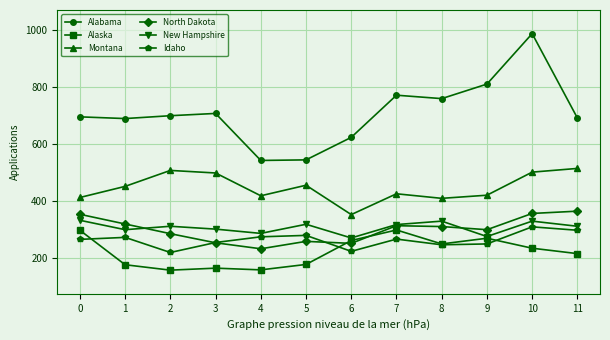

Where does the Idaho series first go above 265?

1